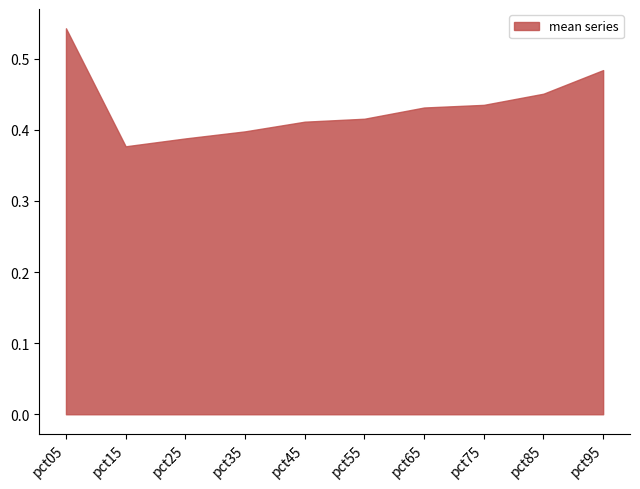

Which label corresponds to the largest value in the chart?

pct05